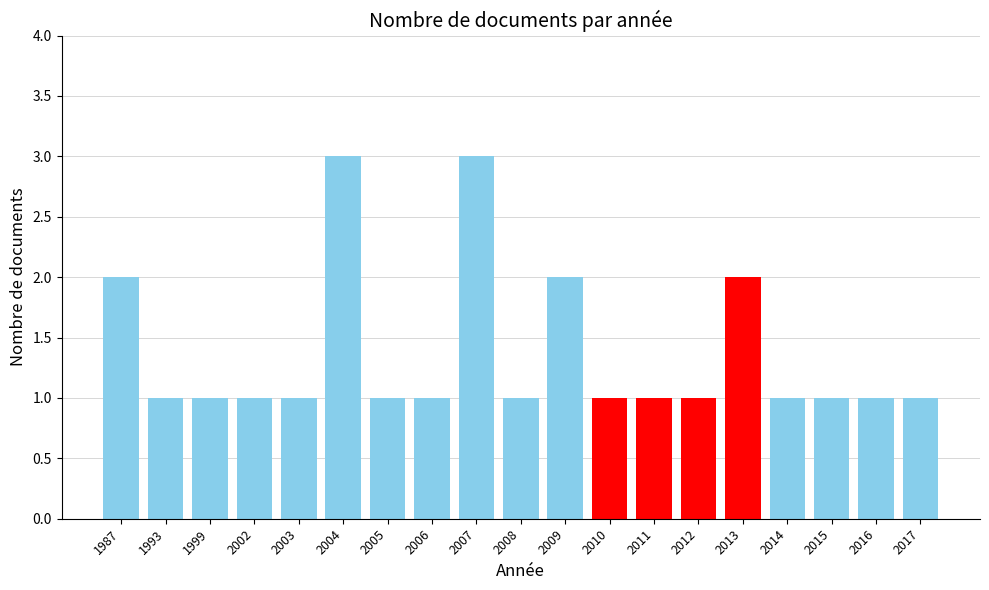

What is the value of the 8th bar from the left?

1